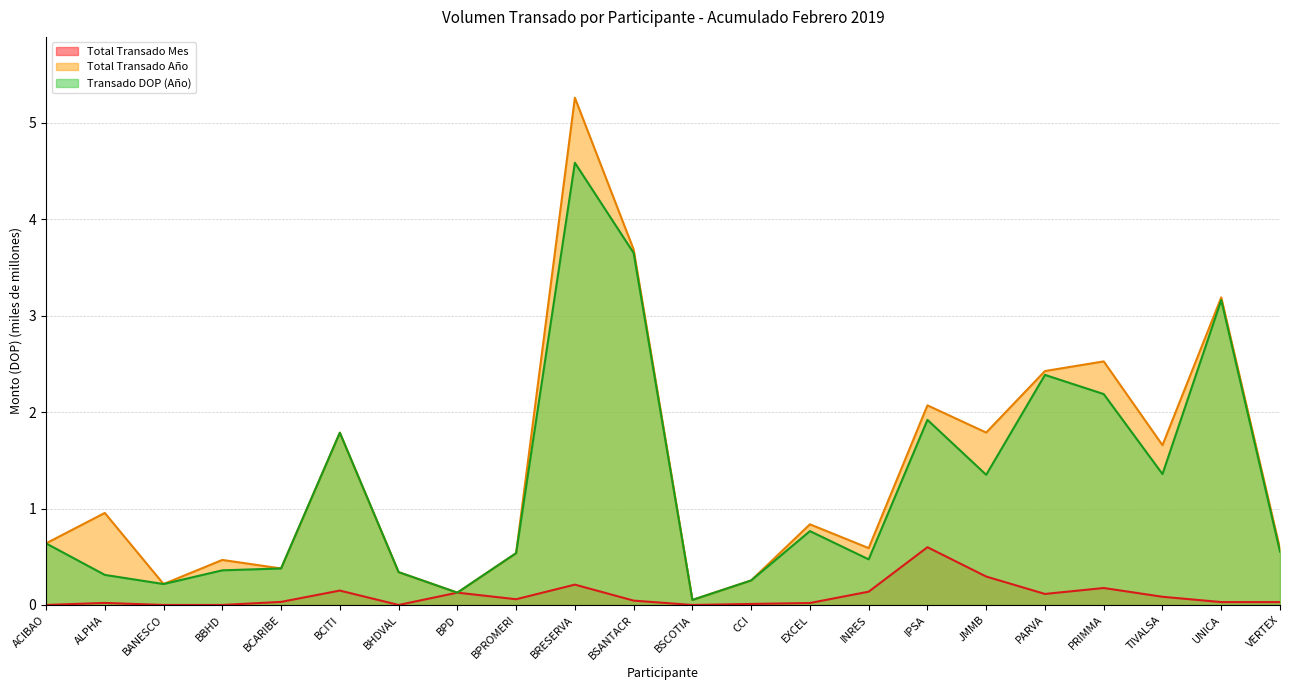

Which label corresponds to the smallest value in the chart?

ACIBAO